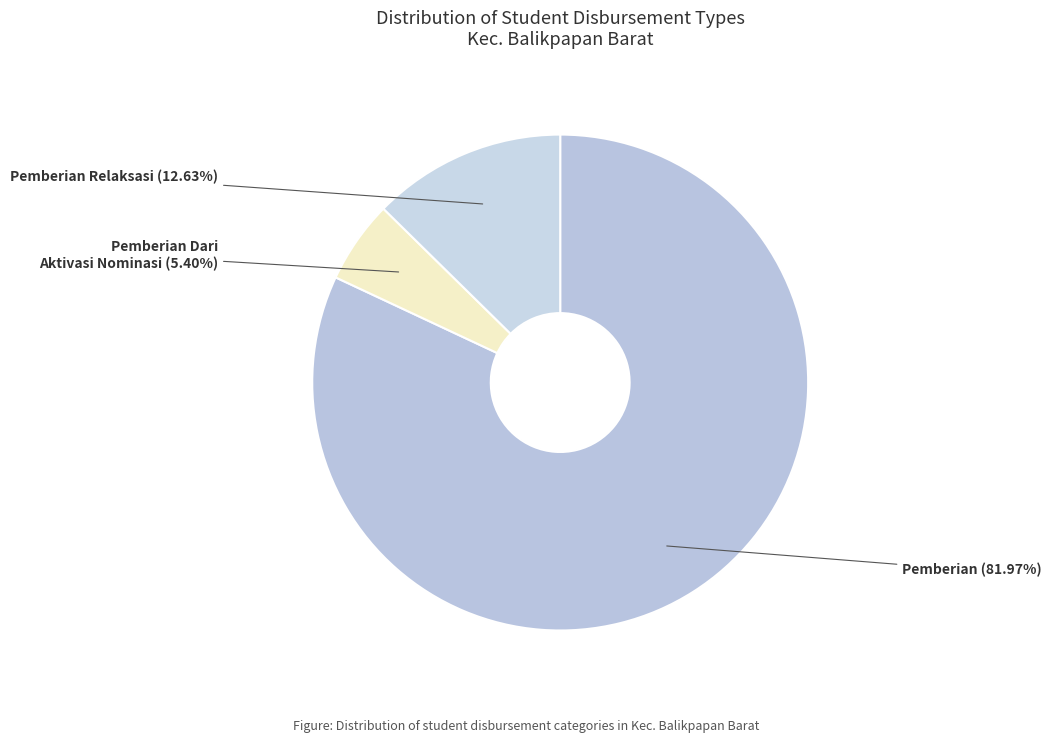

How many slices are in this pie chart?

3